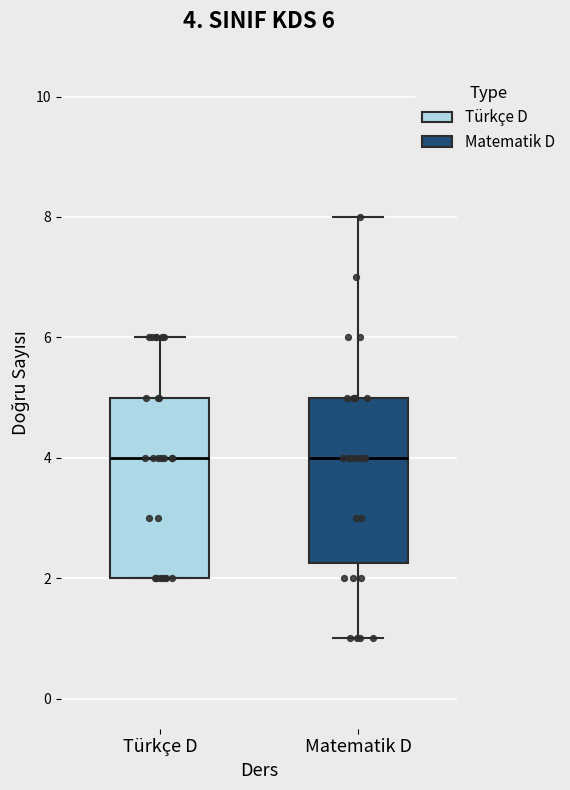

Comparing the boxes themselves (not the whiskers), which one is the tallest?

Türkçe D